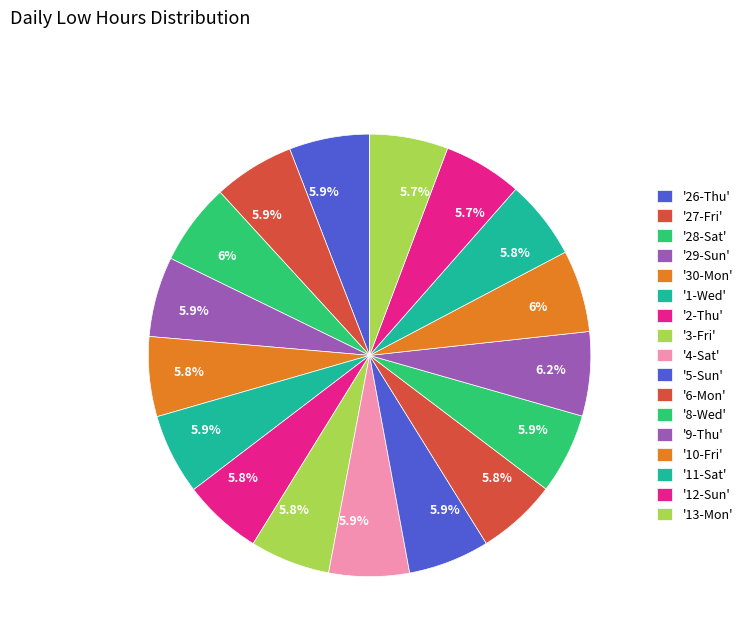

Does any single category account for the majority?

No